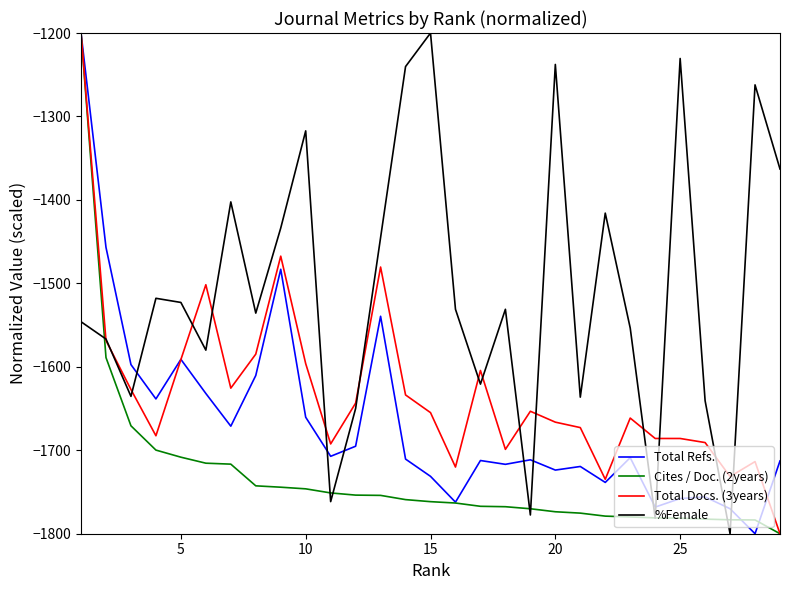

Which series has the largest total across all categories?

%Female